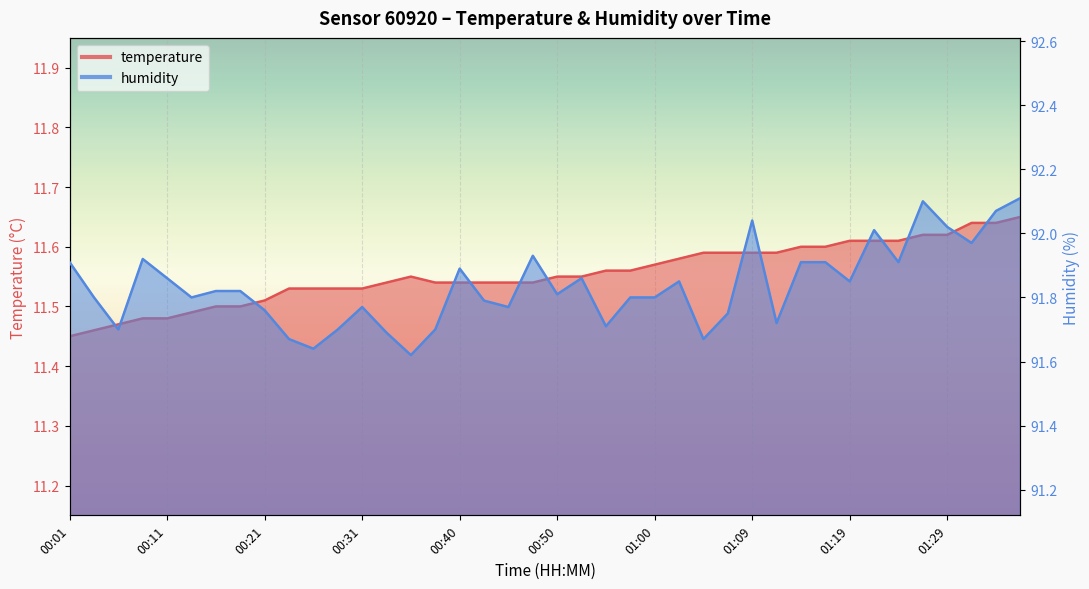

Which series has the widest spread of values?

humidity